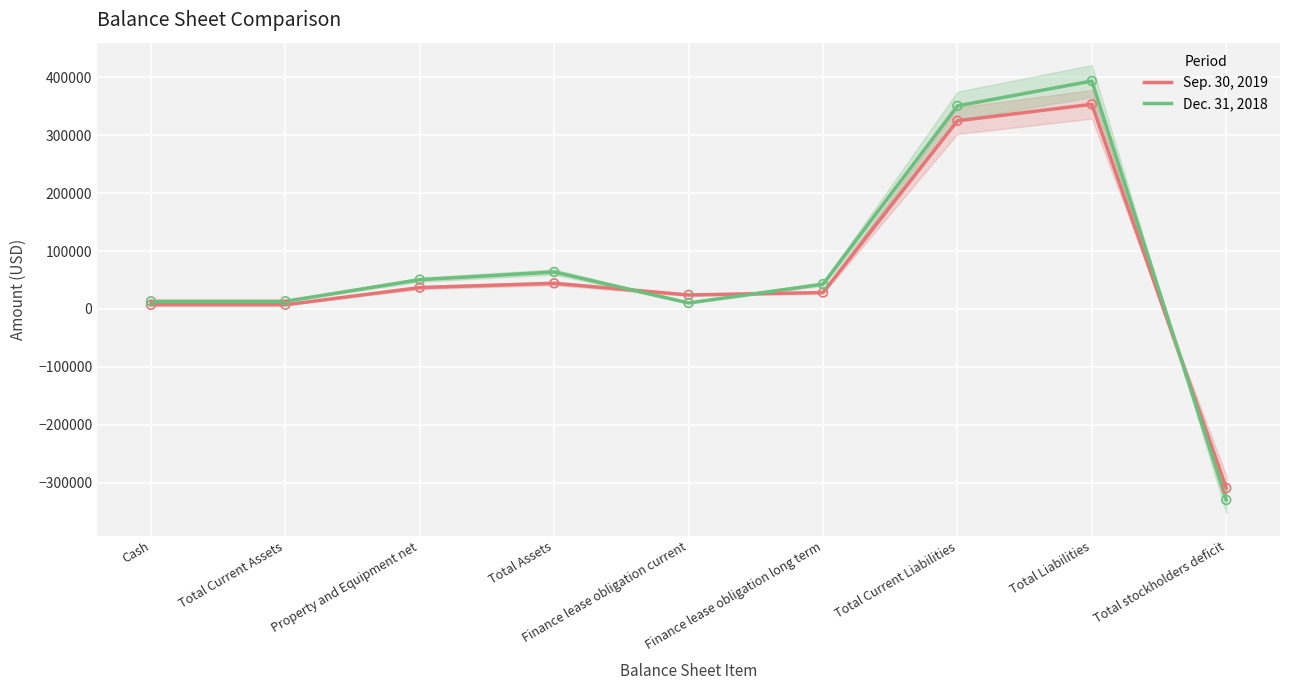

Which series contains the lowest Y value?

Dec. 31, 2018